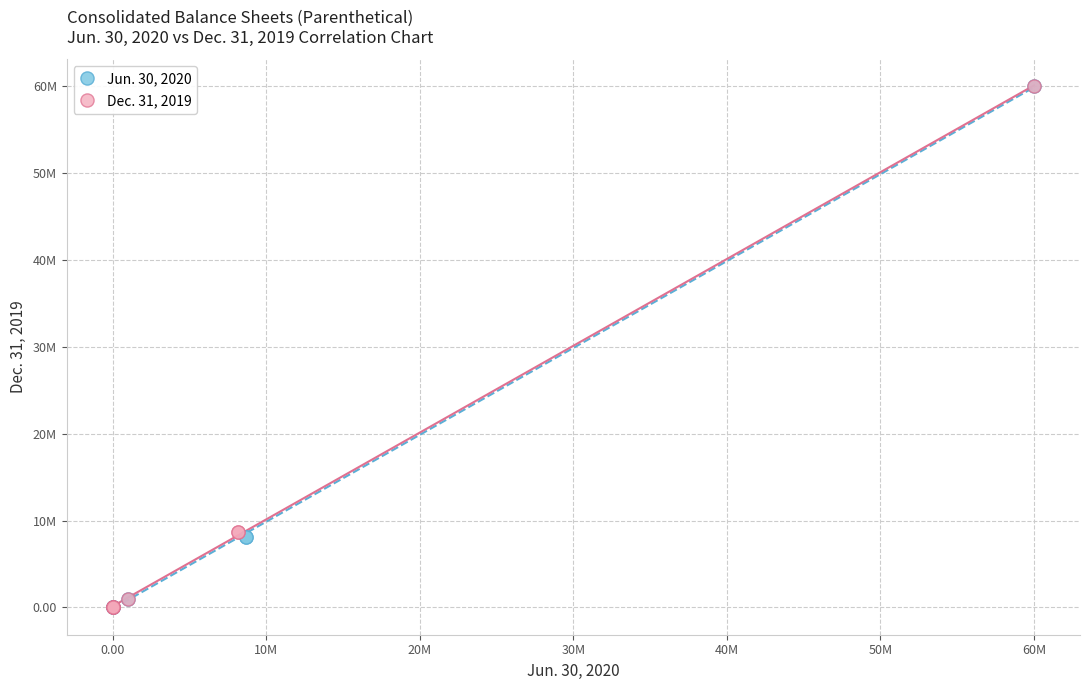

What are all the series names shown in the legend?

Jun. 30, 2020, Dec. 31, 2019